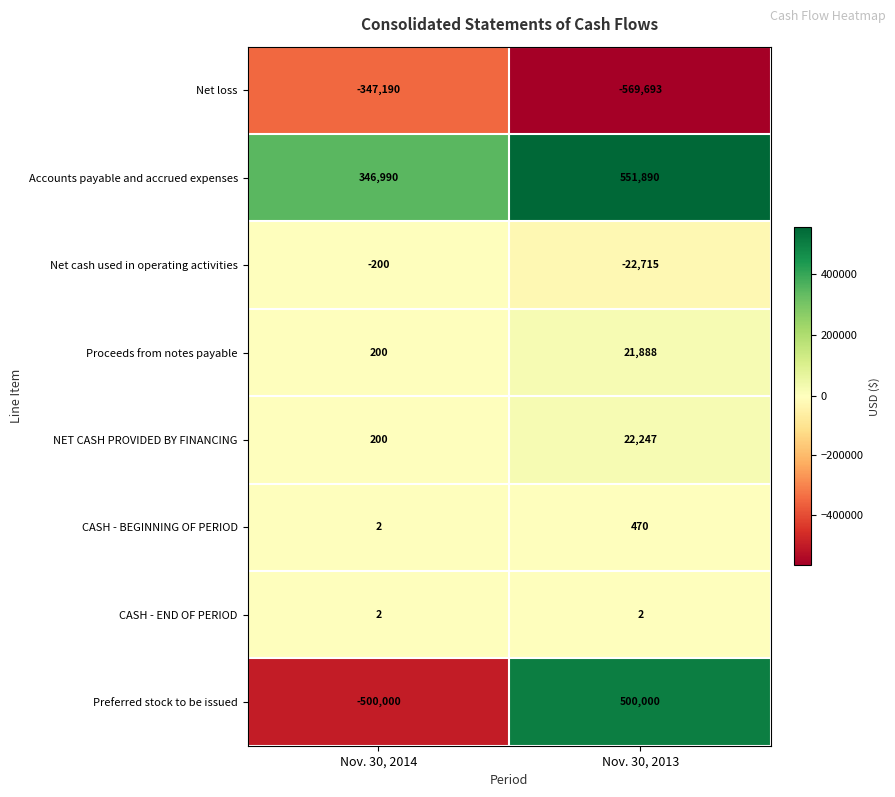

Rank the series at Nov. 30, 2013 from lowest to highest value.

Net loss, Net cash used in operating activities, CASH - END OF PERIOD, CASH - BEGINNING OF PERIOD, Proceeds from notes payable, NET CASH PROVIDED BY FINANCING, Preferred stock to be issued, Accounts payable and accrued expenses